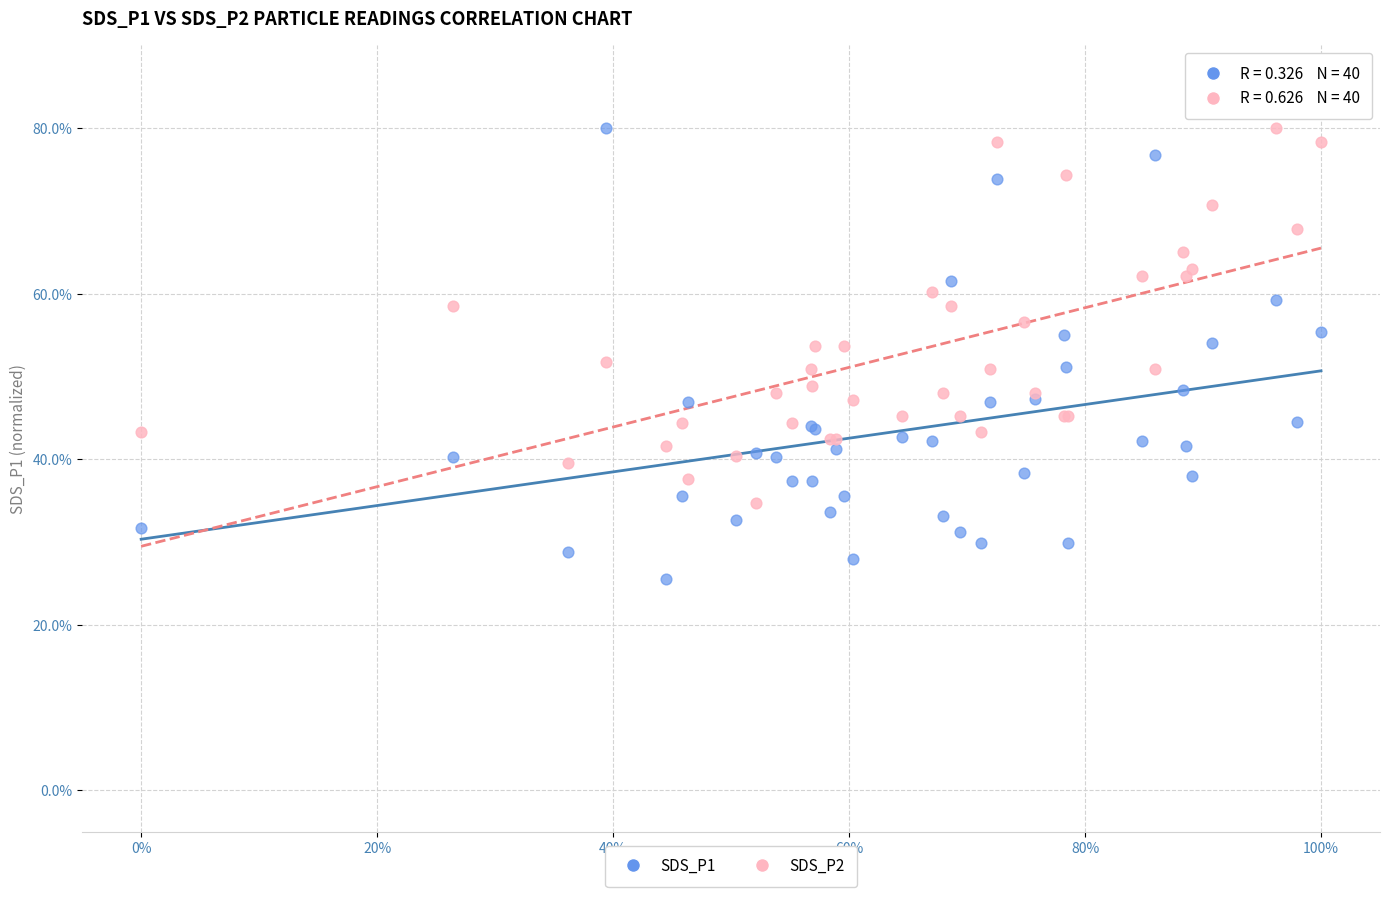

What is the X range (max minus min) for the scatter plot?

1.0